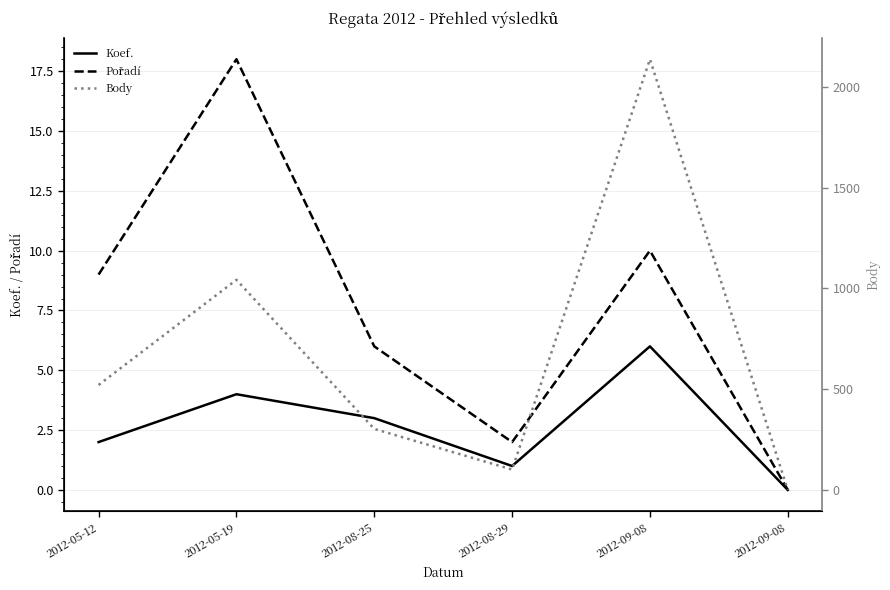

True or false: Koef. and Body intersect in this chart.

False